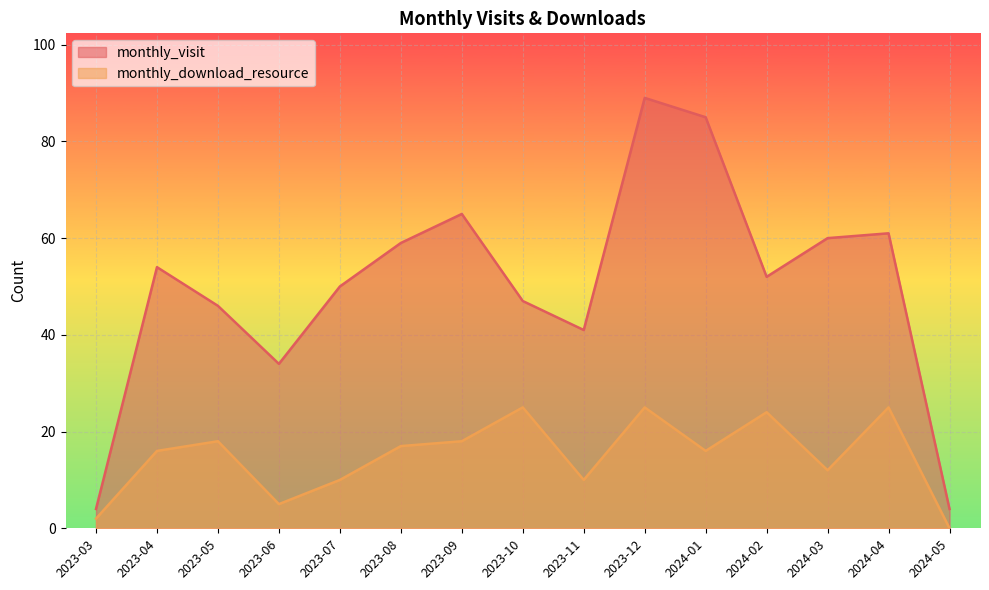

What is the label of the 6th point from the left?

2023-08